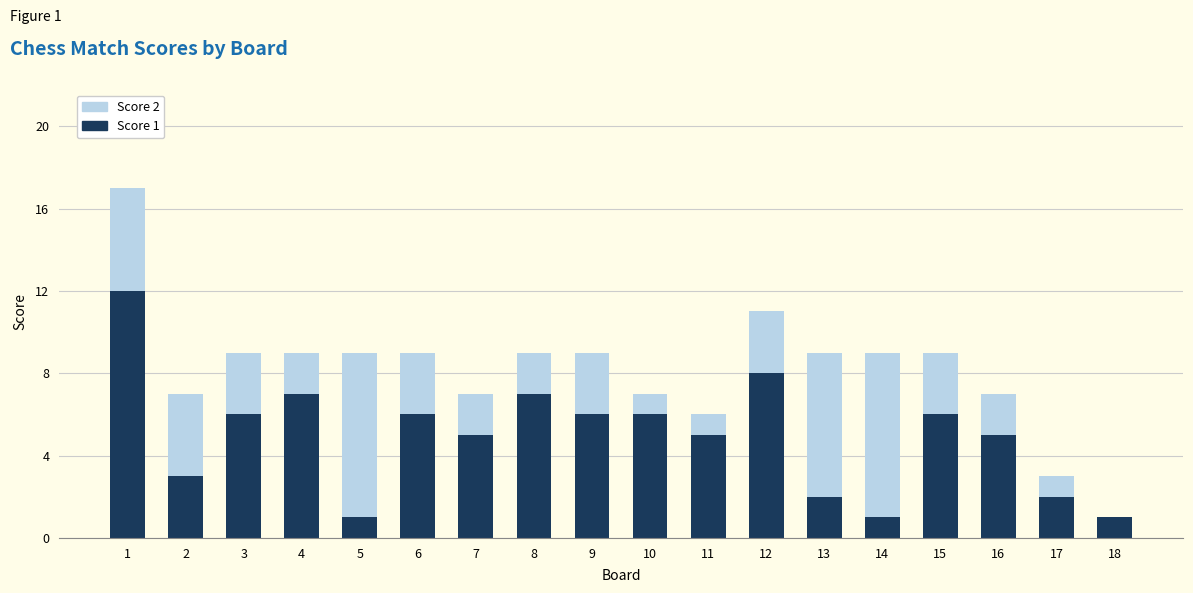

What is the total value across all series at 17?

3